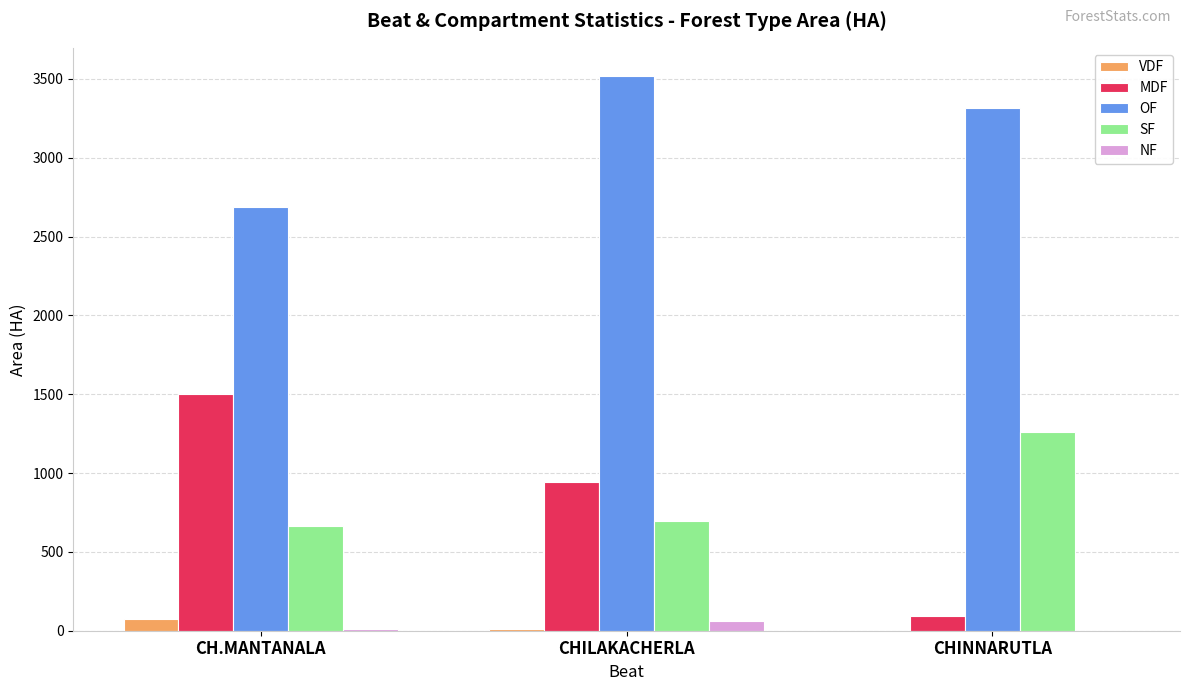

Which series has the largest total across all categories?

OF